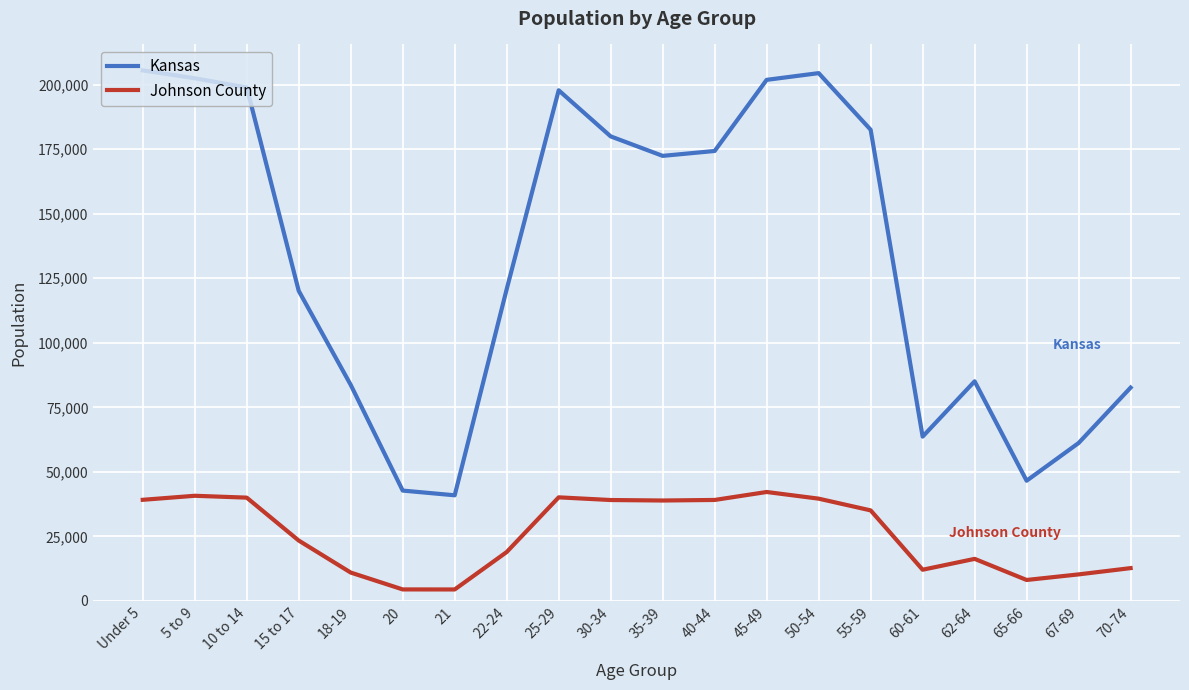

Which series has the widest spread of values?

Kansas